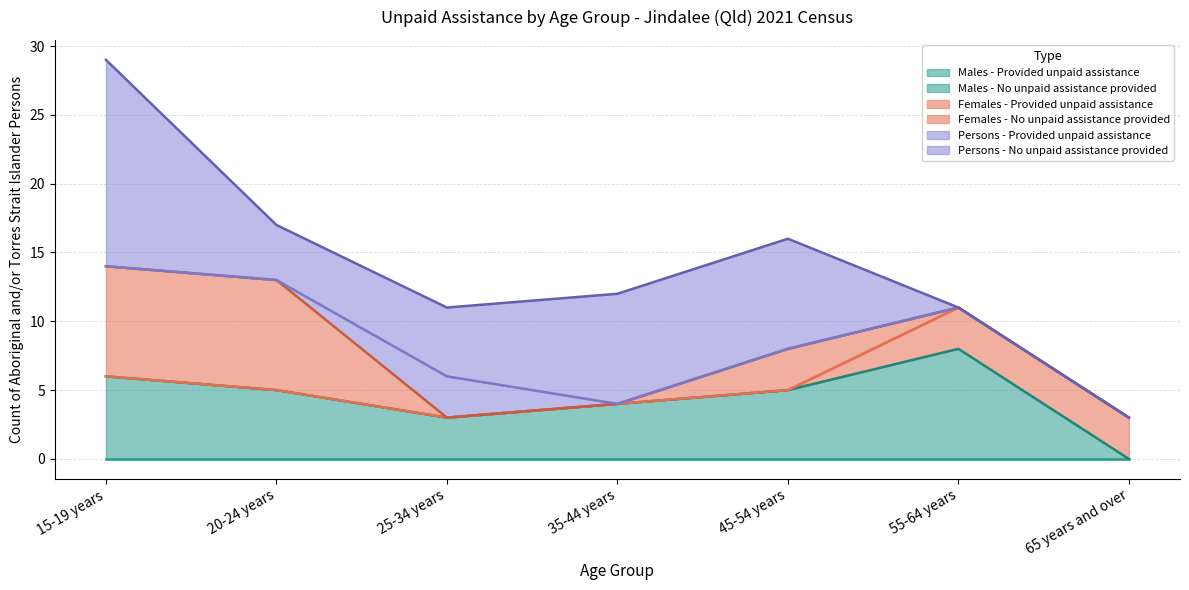

What is the sum of all Females - Provided unpaid assistance values?

6